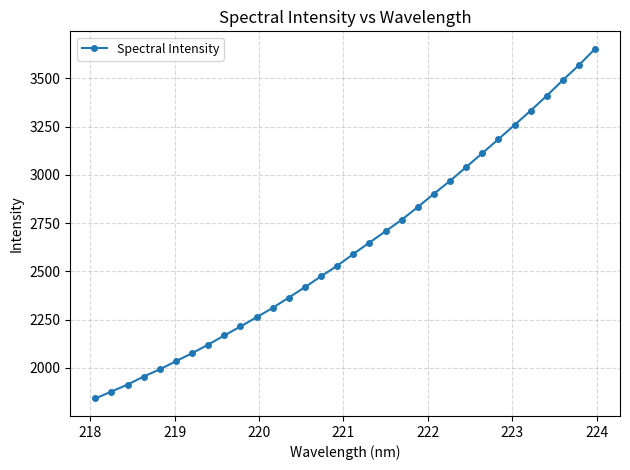

What is the value of the 21st point from the left?

2833.5